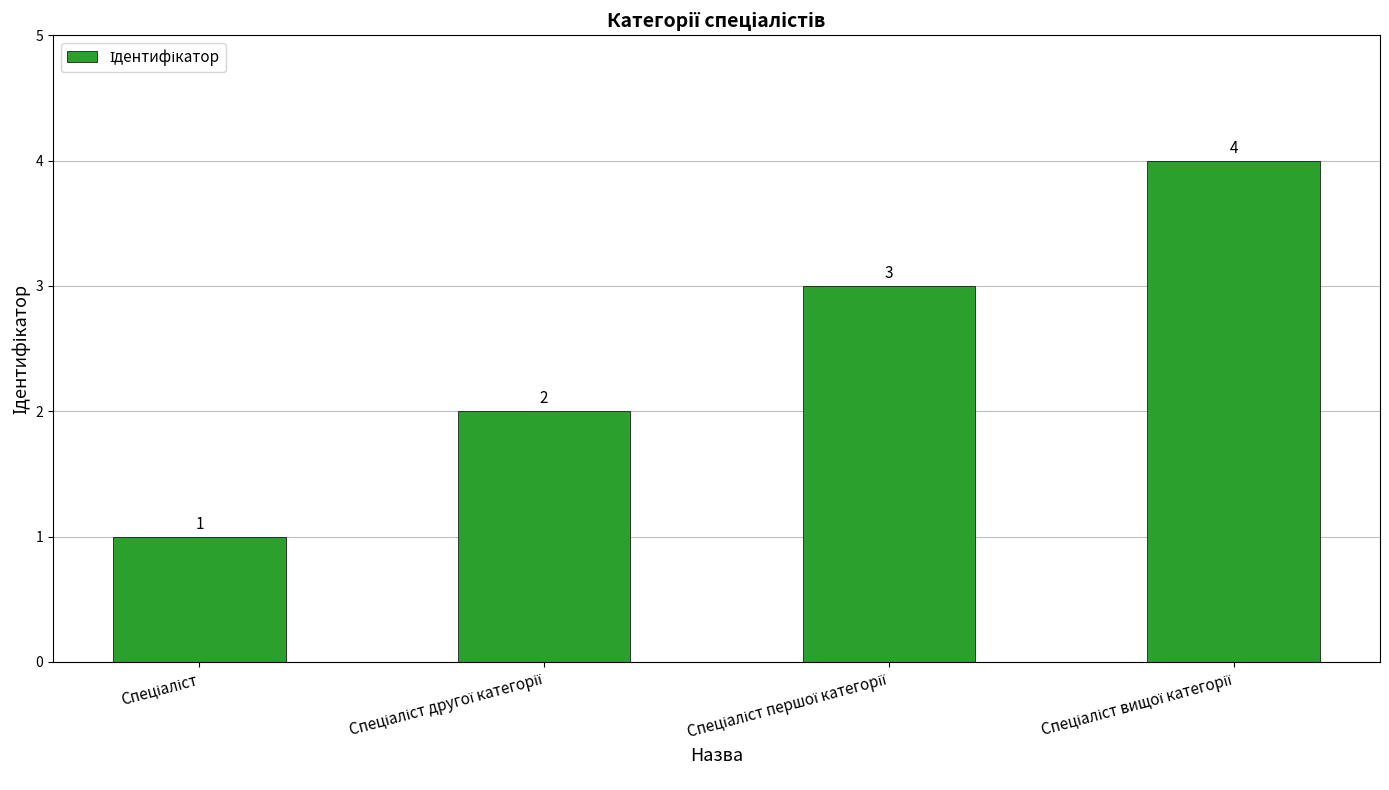

How many values are between 2 and 4?

3